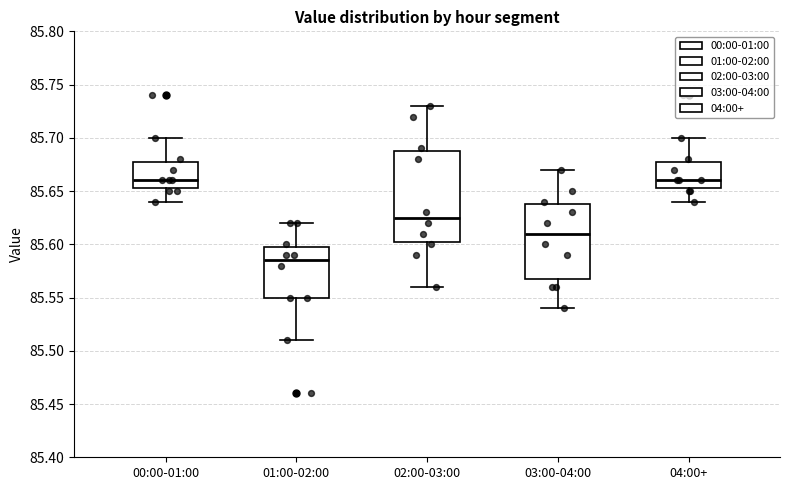

Comparing the boxes themselves (not the whiskers), which one is the tallest?

02:00-03:00